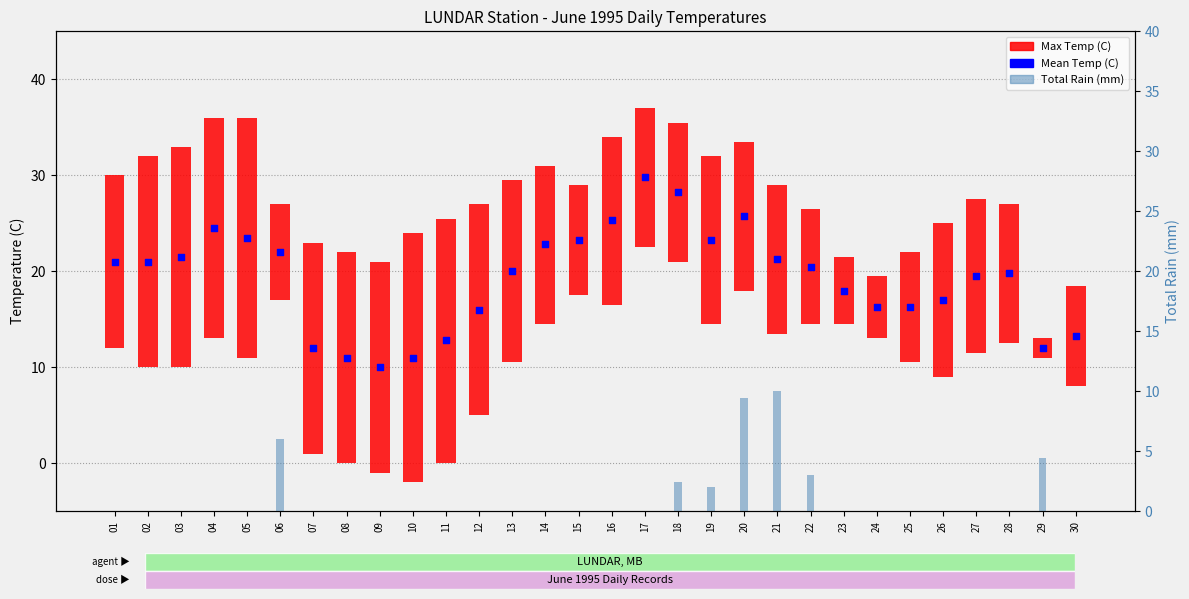

At how many categories does at least one series exceed 6?

30